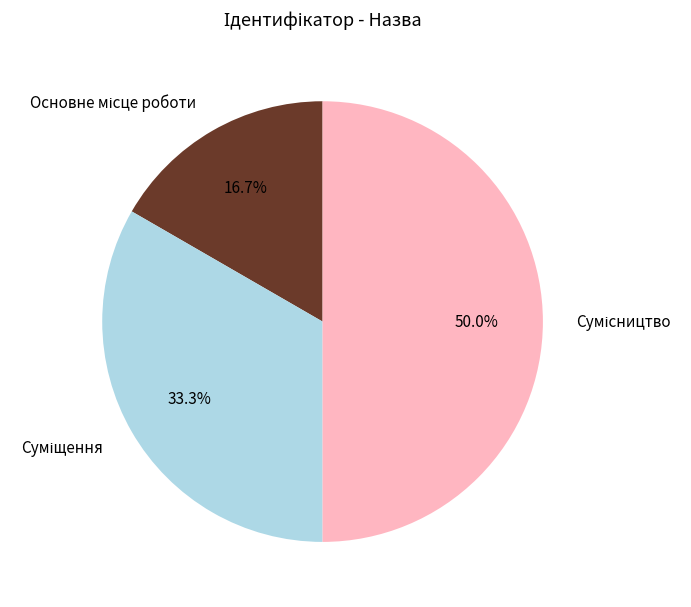

To the nearest percent, what portion does Сумісництво represent?

50%